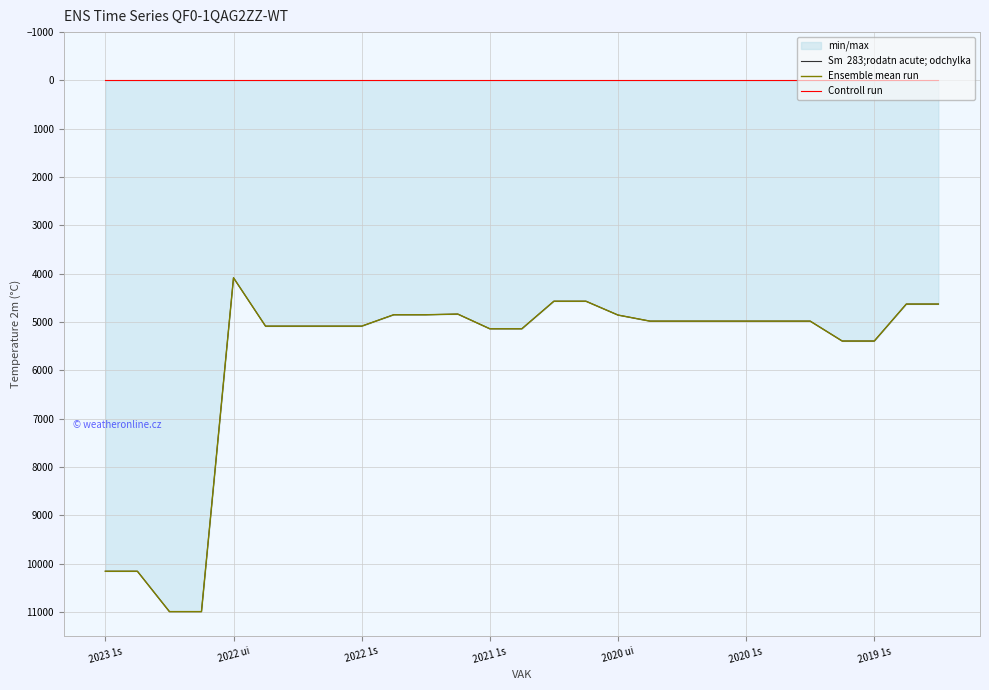

Which category has the lowest value in the Controll run series?

2023 1s